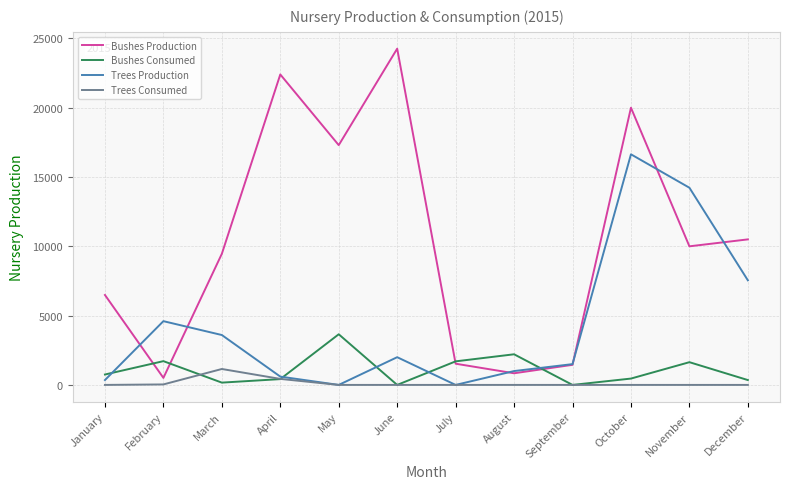

At which category is the sum across all series the highest?

October